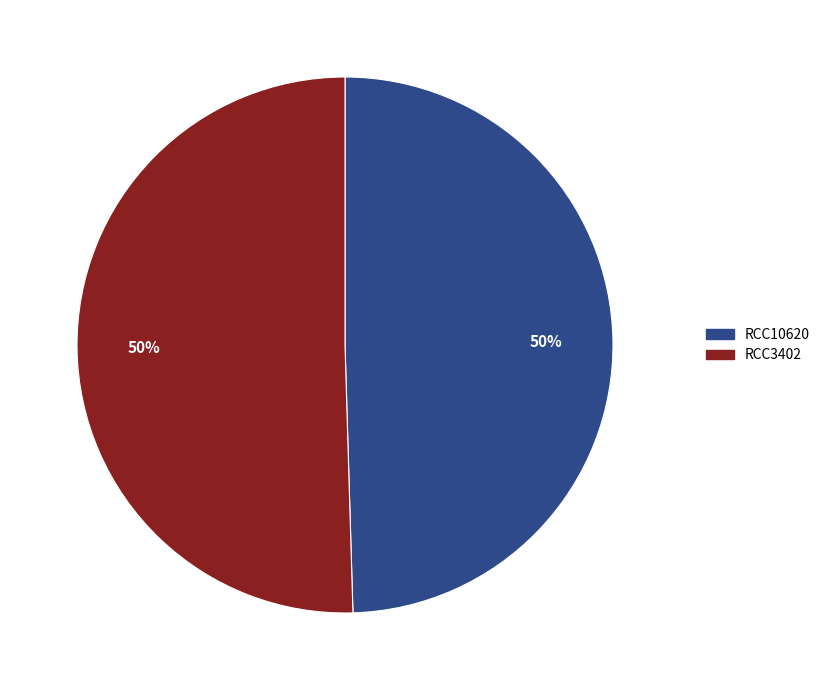

To the nearest percent, what is the average slice percentage?

50%